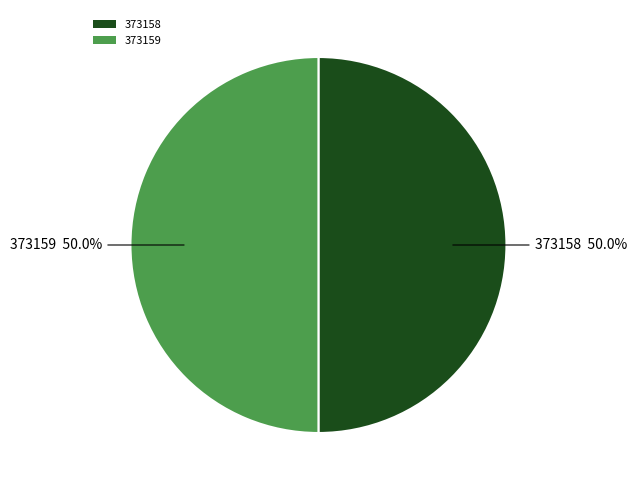

How many segments does this pie chart have?

2